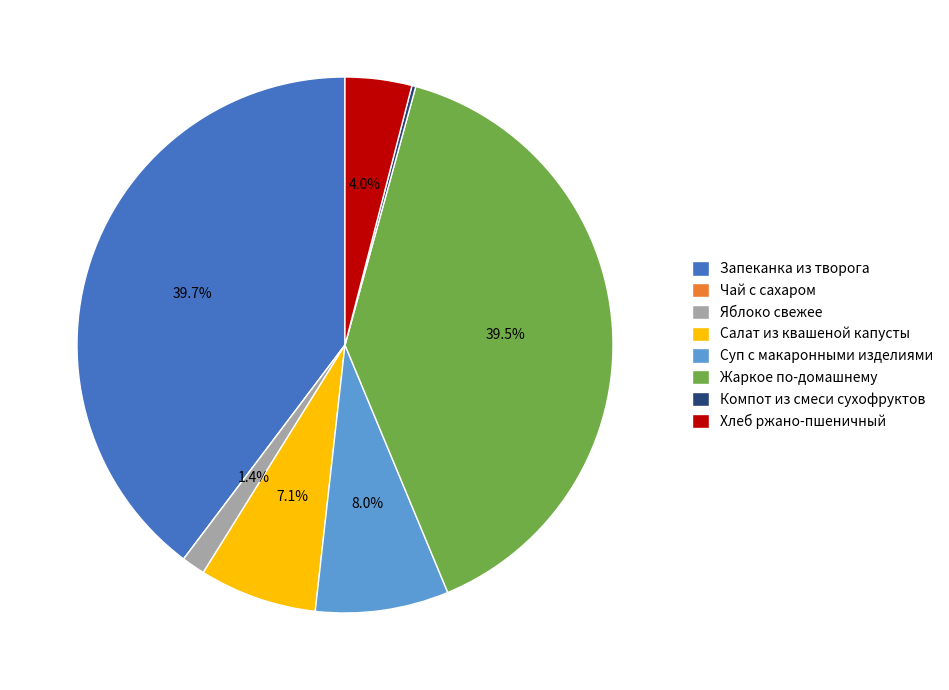

What is the ratio of the value at Запеканка из творога to the value at Хлеб ржано-пшеничный?

9.9